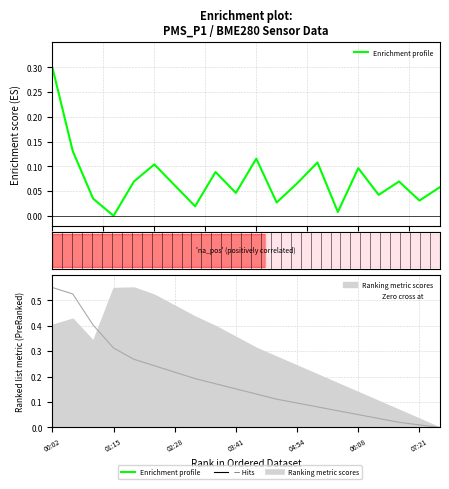

Reading right to left, extract all data points from this chart.

0.1	0.0	0.1	0.0	0.1	0.0	0.1	0.1	0.0	0.1	0.0	0.1	0.0	0.1	0.1	0.1	0.0	0.0	0.1	0.3